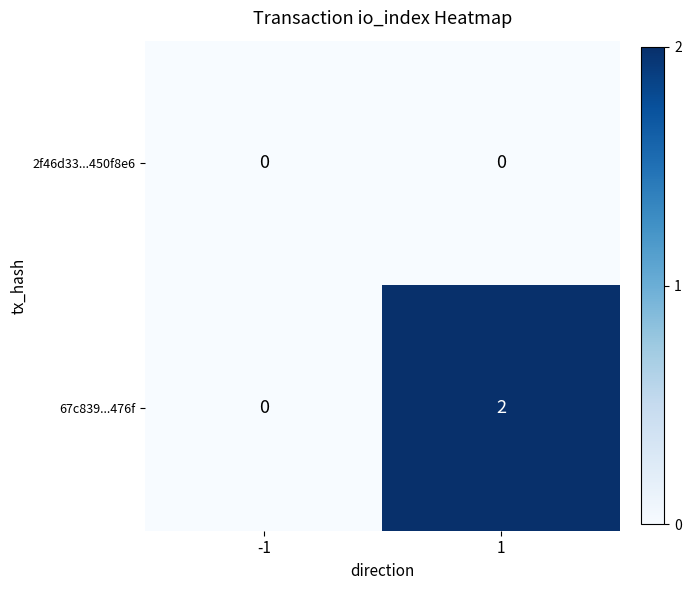

Reading left to right, what are all the values shown in this chart?

2f46d33...450f8e6: 0	0
67c839...476f: 0	2